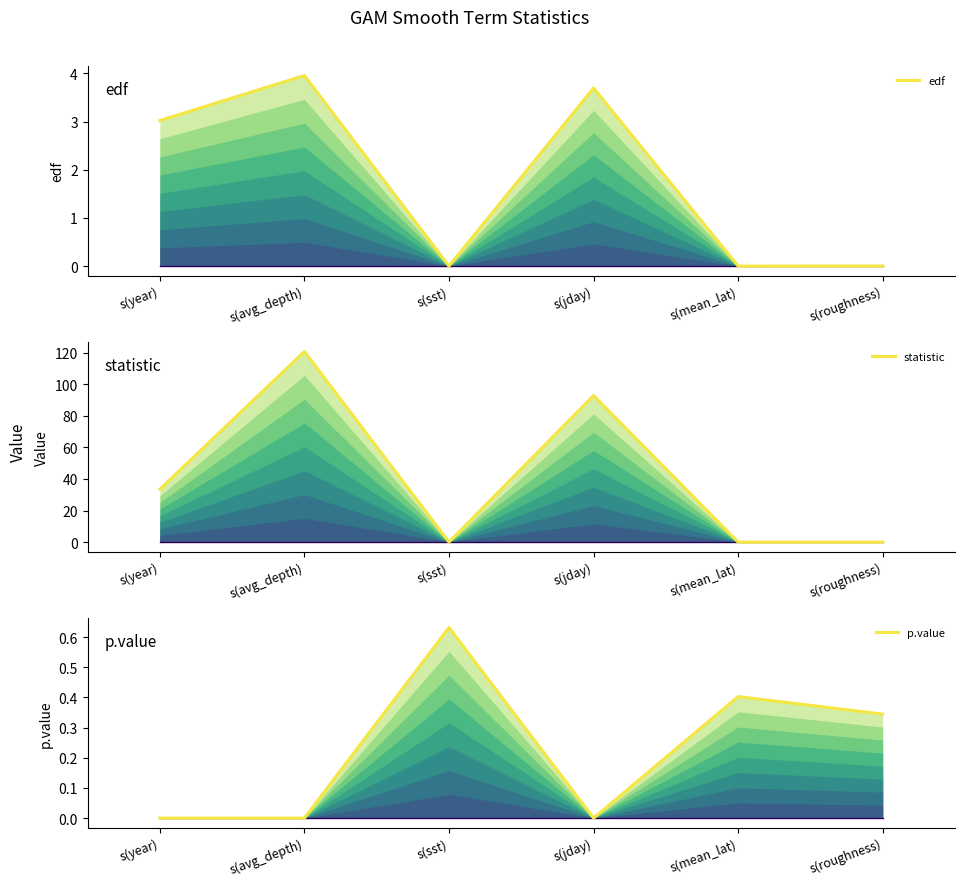

True or false: statistic and p.value intersect in this chart.

True